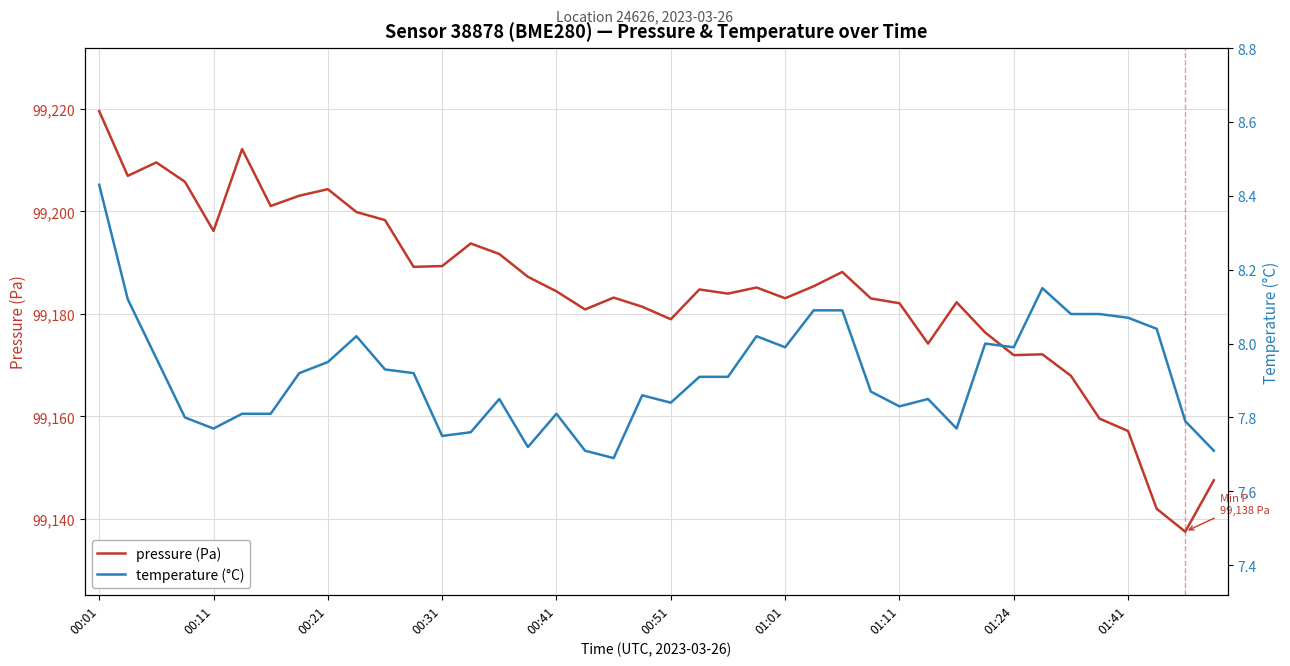

At which label does pressure (Pa) reach its peak?

00:01